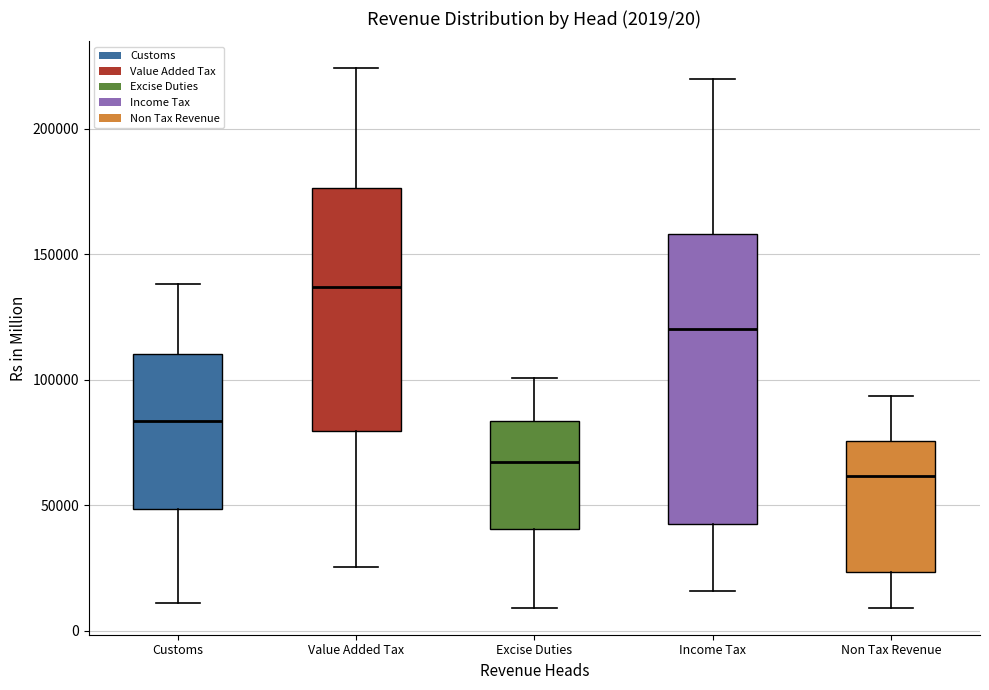

Which box's median line is the lowest?

Non Tax Revenue